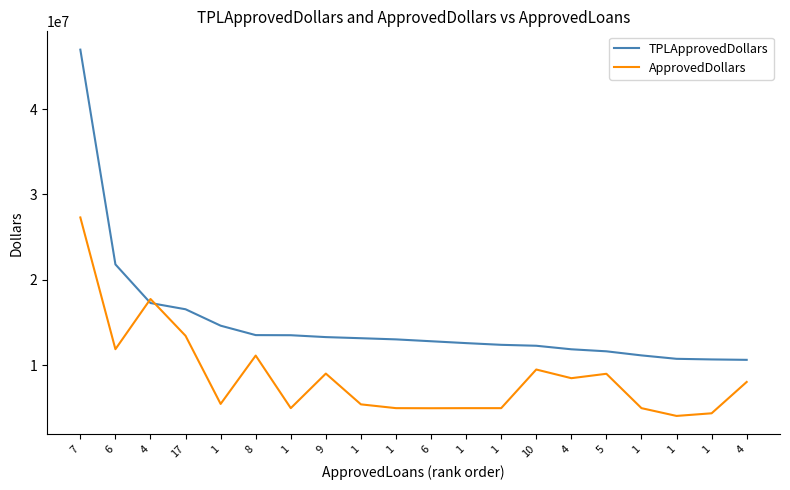

What is the maximum value shown in the chart?

46949000